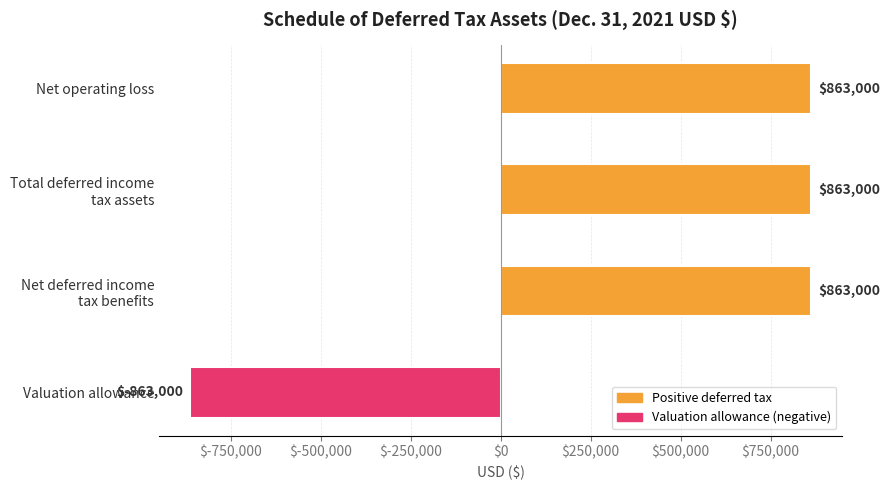

Is it true that the value at Net operating loss is 863000?

True